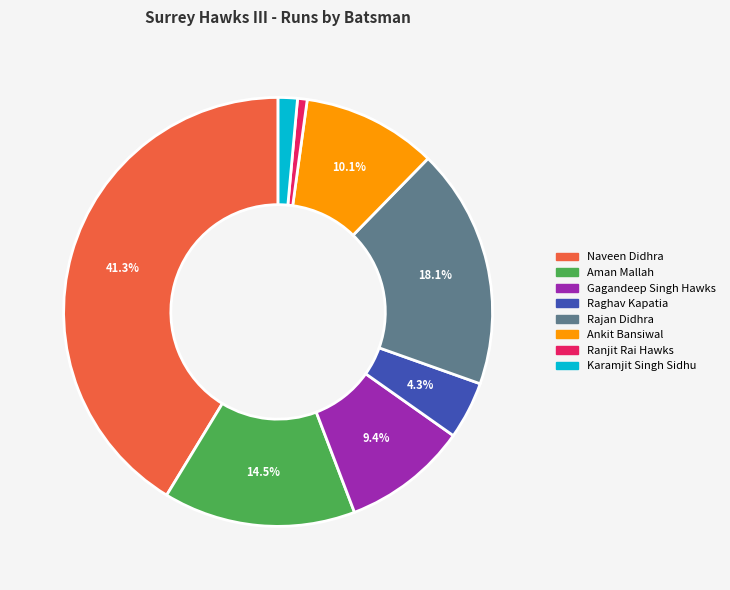

Is there a majority slice in this chart?

No